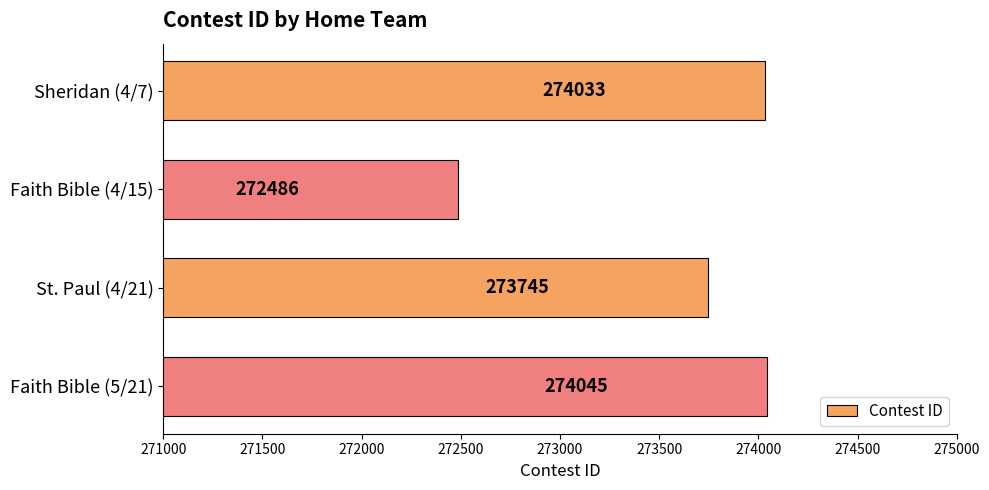

What is the sum of all values?

1094309